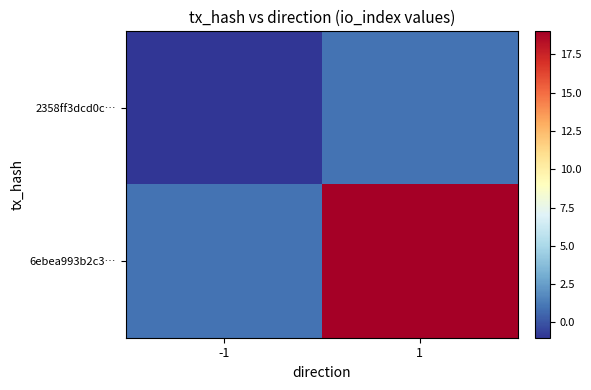

At how many categories does at least one series exceed 3?

1